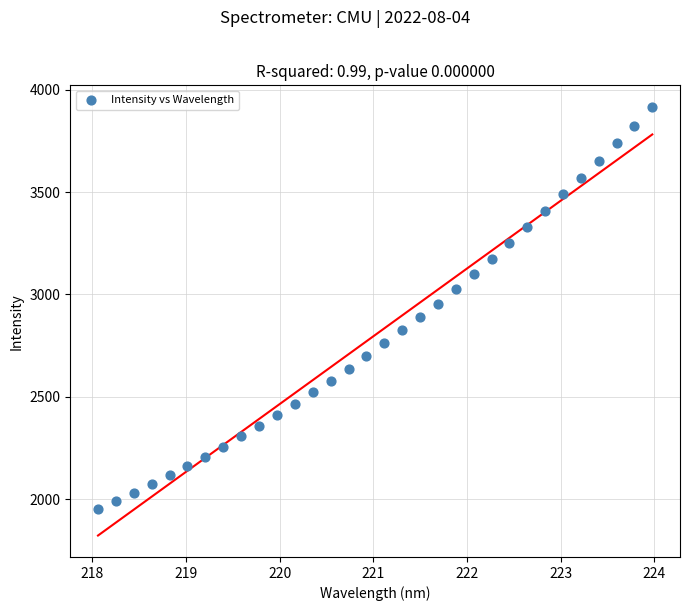

What is the range of X values (max minus min)?

5.9